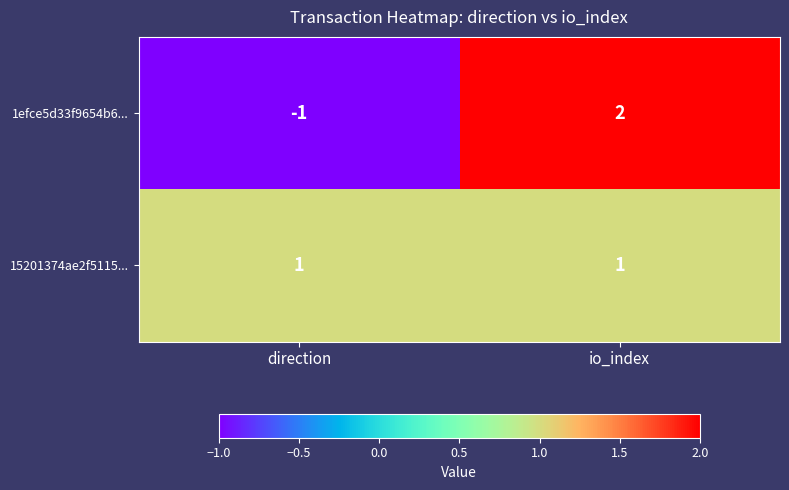

Which category has the lowest value in the 1efce5d33f9654b6... series?

direction